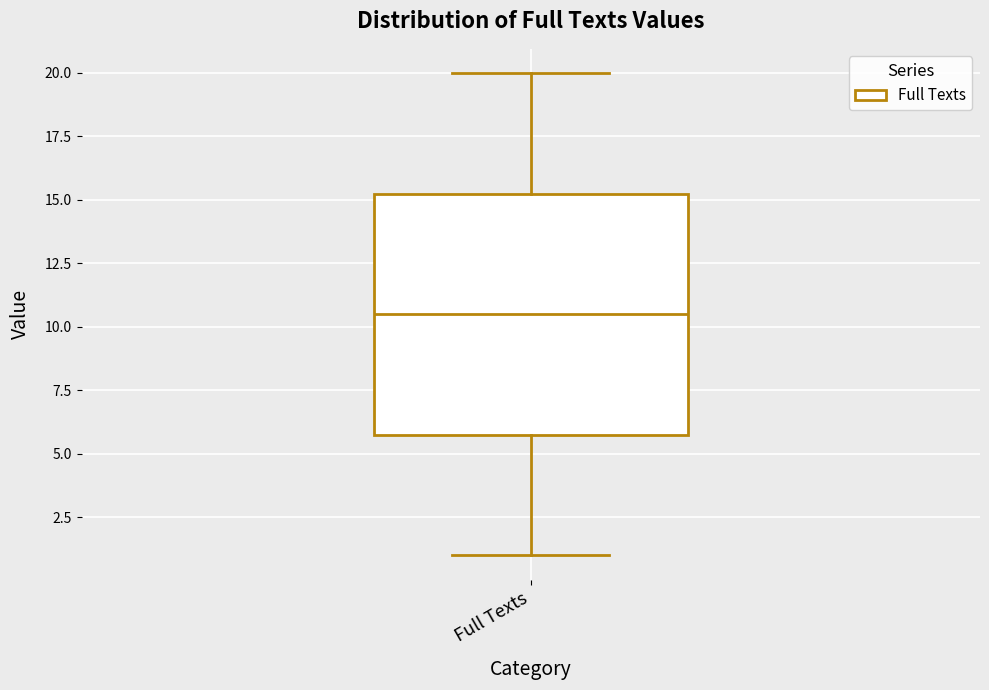

Where does the lower whisker of the box for Full Texts end on the y-axis? The values are not printed on the chart, so give them approximately, as read against the axis.

1.0